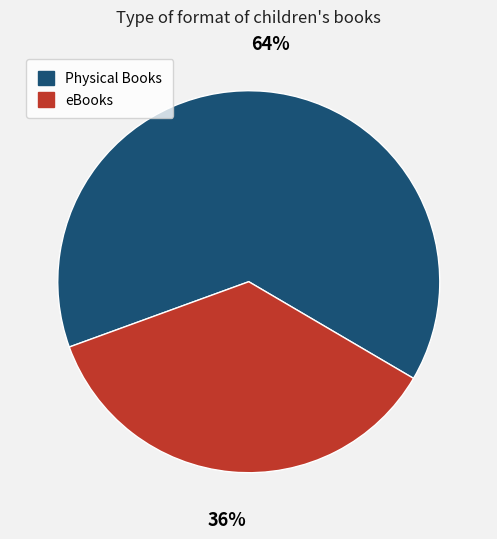

To the nearest percent, what is the average slice percentage?

50%